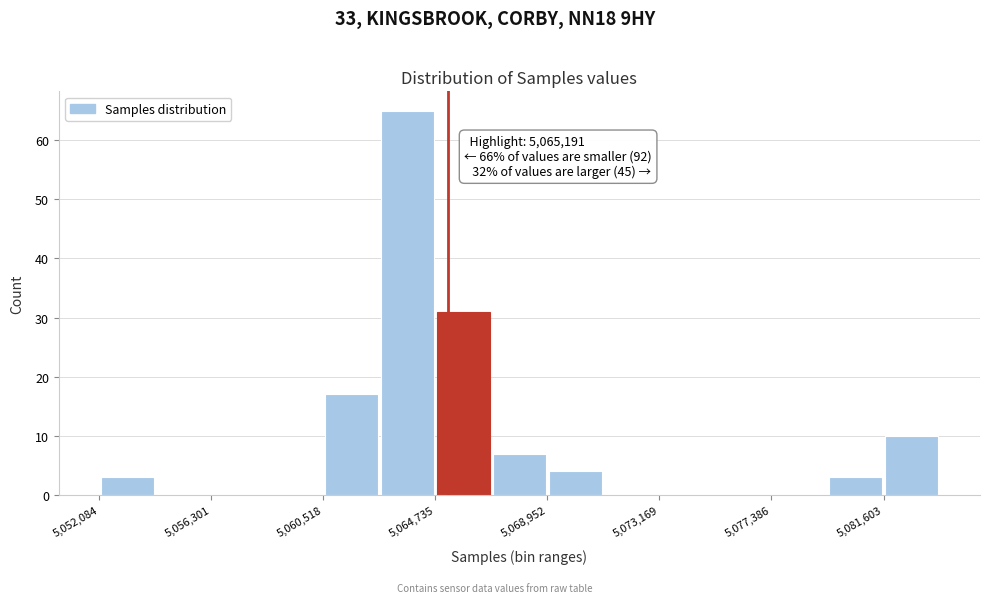

Which range on the x-axis has the tallest bar?

5062500 to 5064500